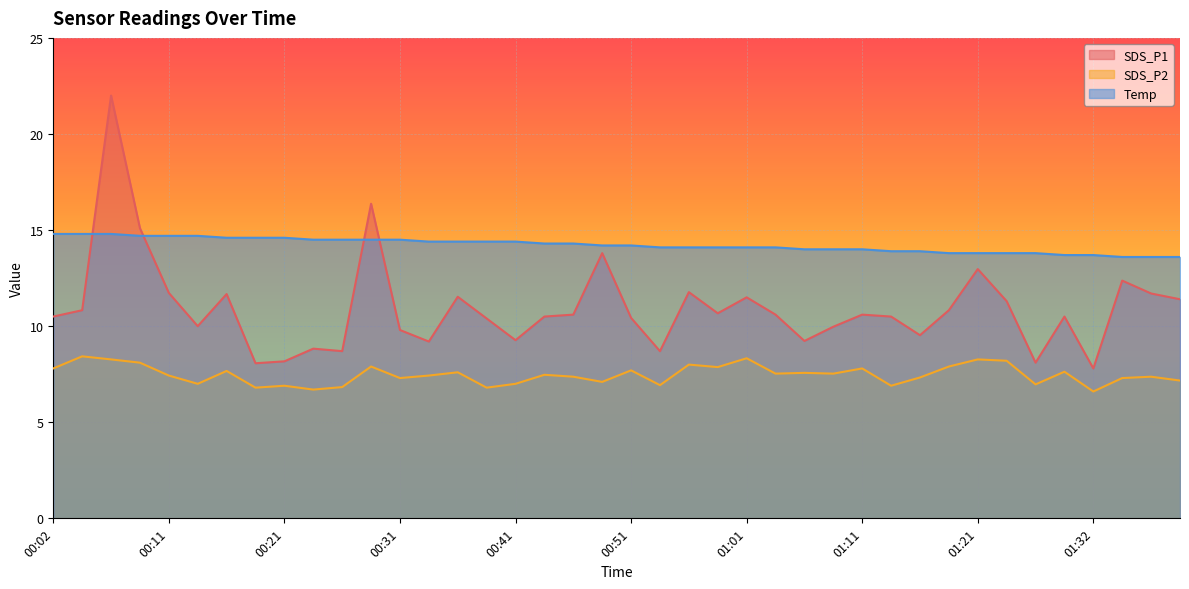

Which series has the largest total across all categories?

Temp